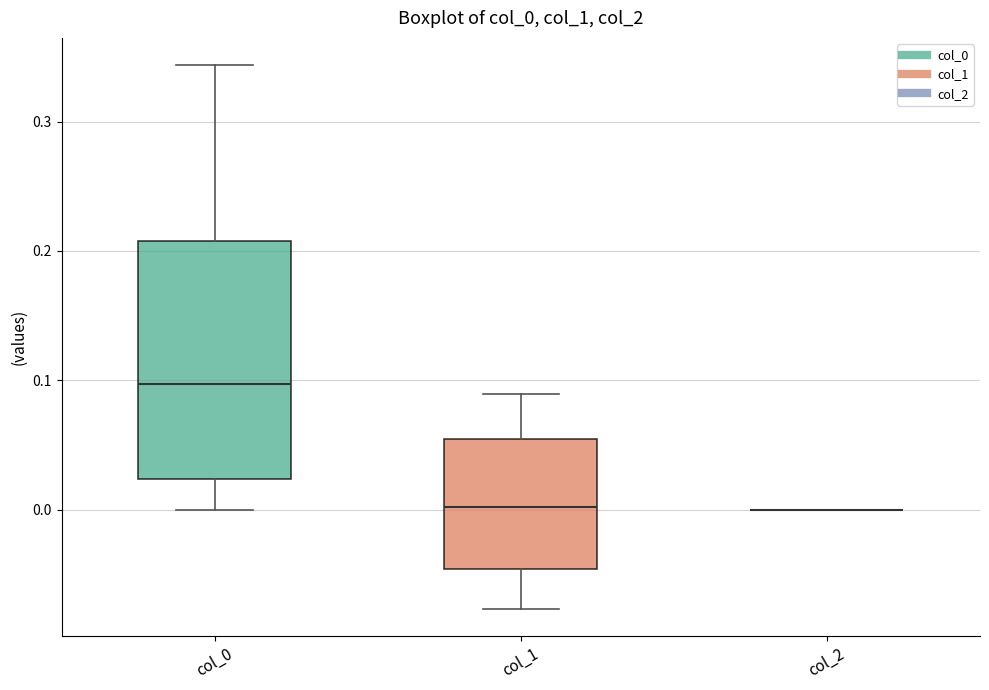

Where is the lower edge of the box for col_0 on the y-axis? The values are not printed on the chart, so give them approximately, as read against the axis.

0.02